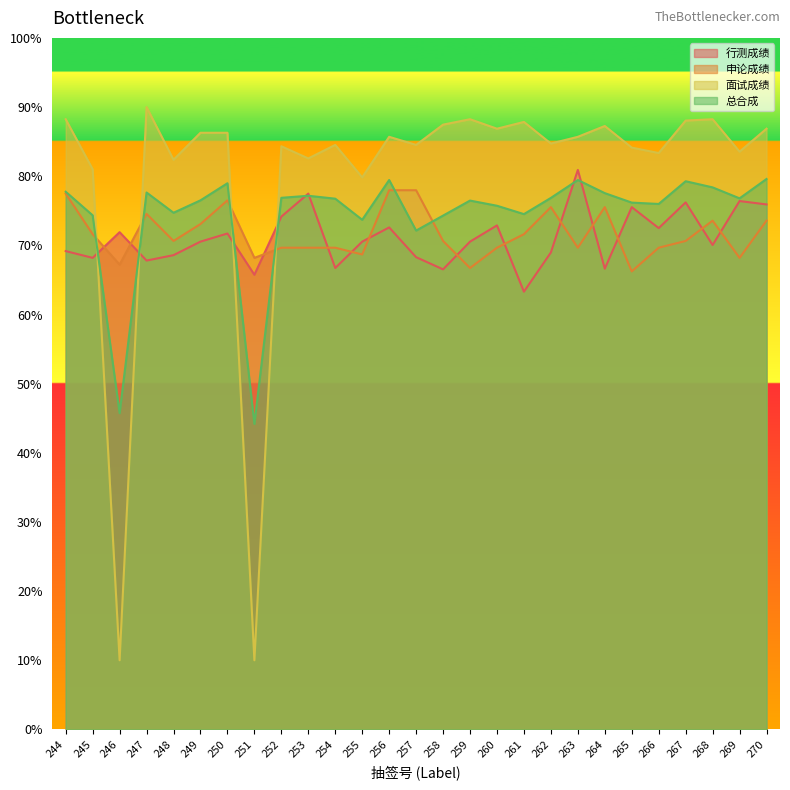

What is the minimum value for 总合成?

44.2